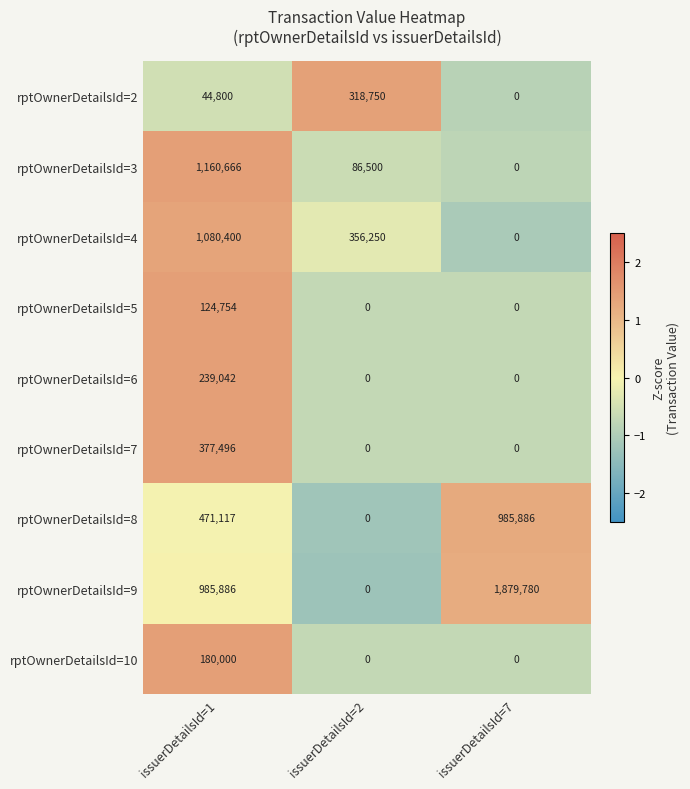

What value does the rptOwnerDetailsId=5 series have at issuerDetailsId=1?

124754